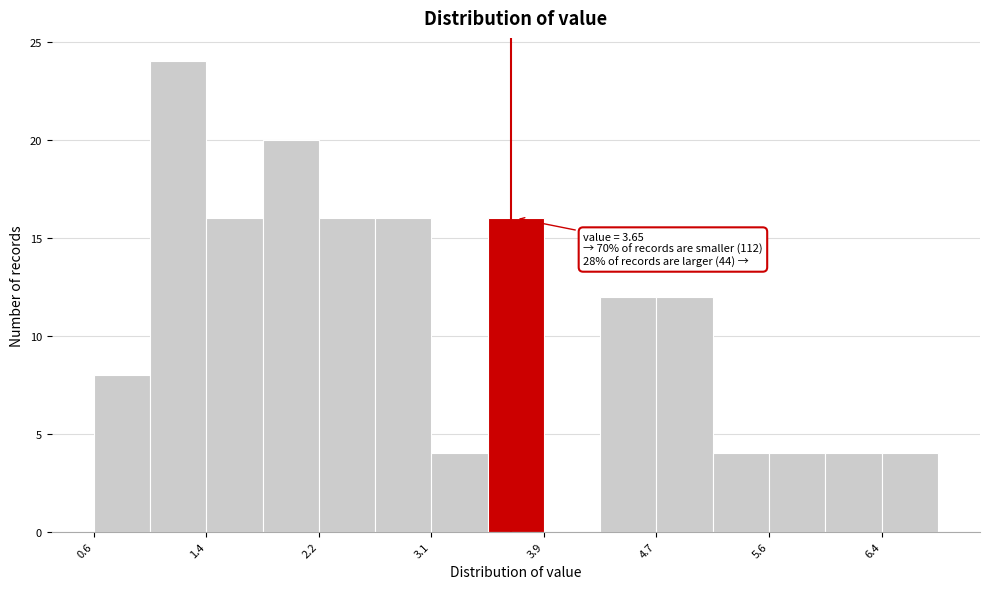

Which range on the x-axis has the tallest bar?

1.0 to 1.4